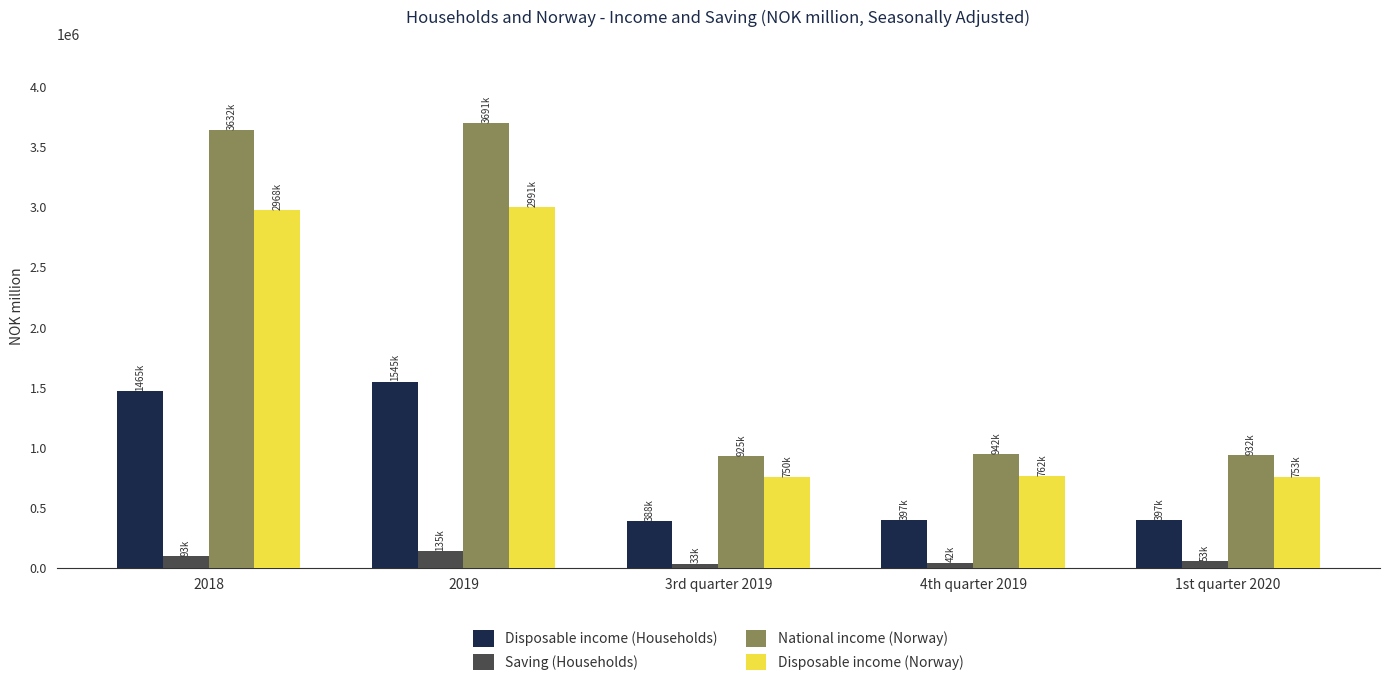

At which label does Saving (Households) reach its peak?

2019